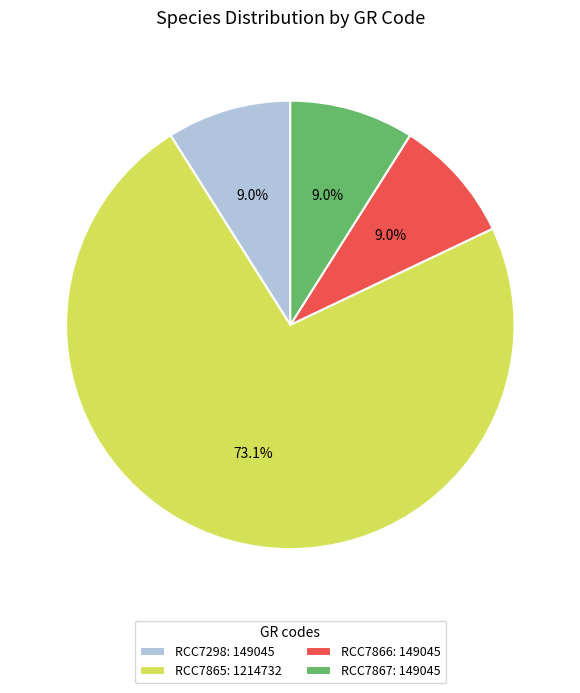

Is it true that RCC7865 is 73% of the pie?

True